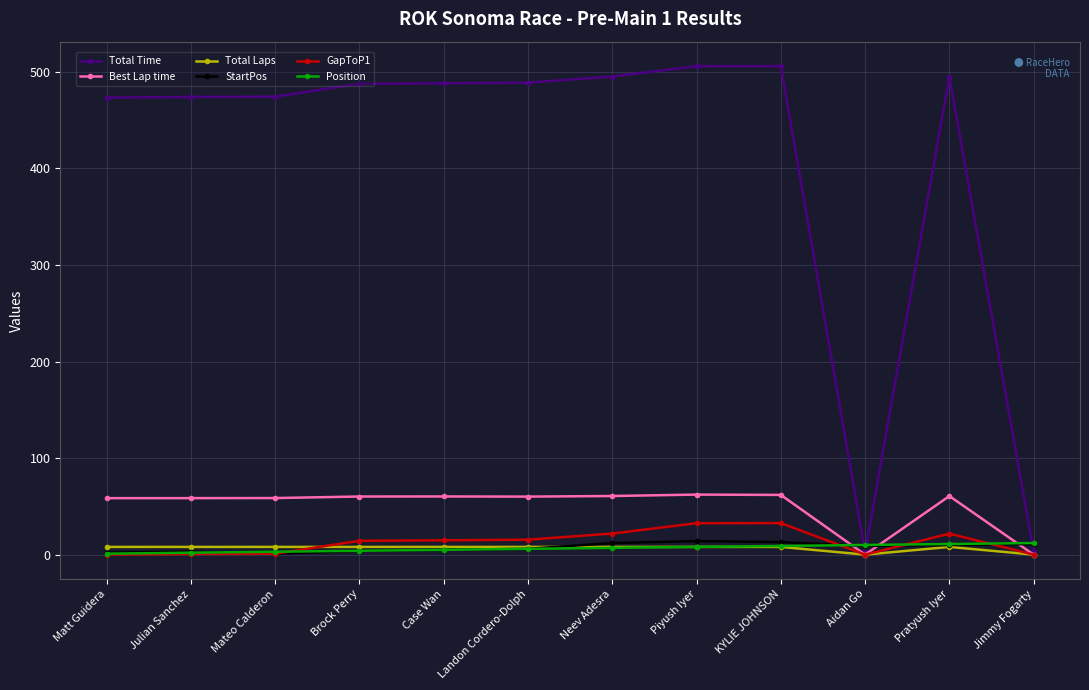

At how many categories does at least one series exceed 284?

10